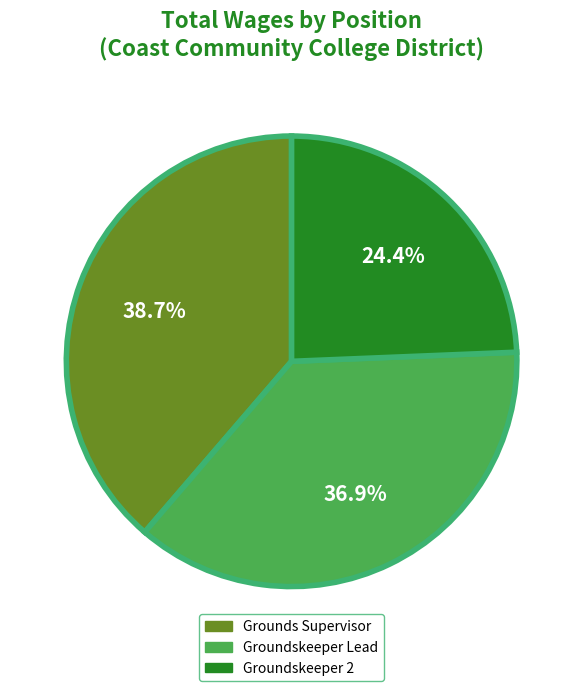

Rank the categories by value from highest to lowest.

Grounds Supervisor, Groundskeeper Lead, Groundskeeper 2